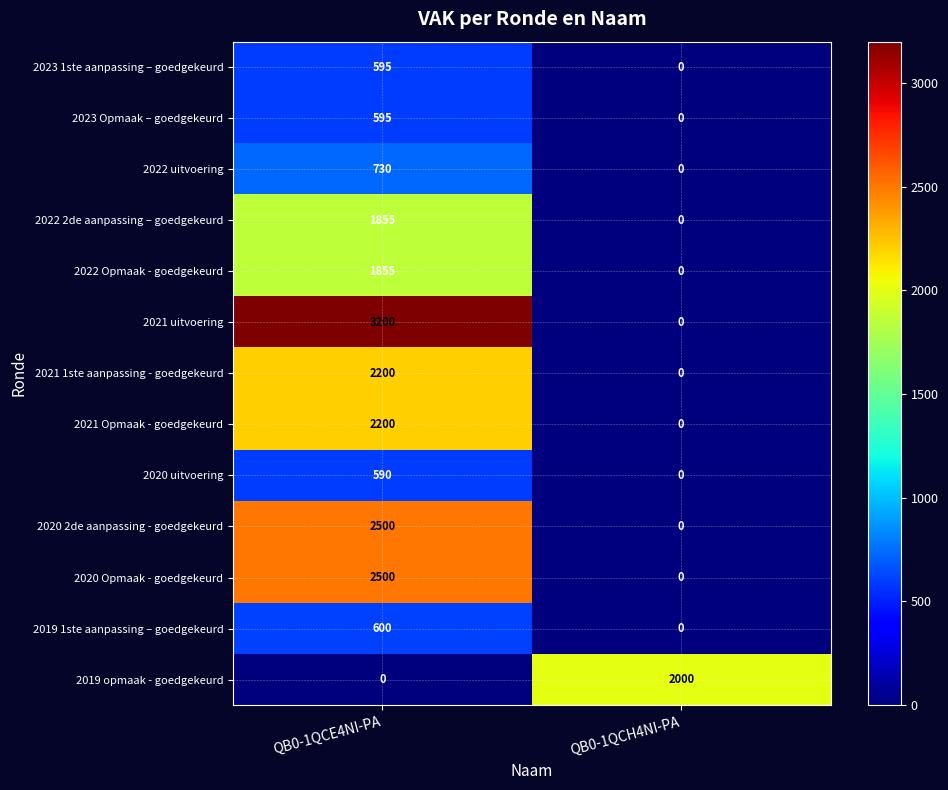

What is the average value of the 2021 Opmaak - goedgekeurd series?

1100